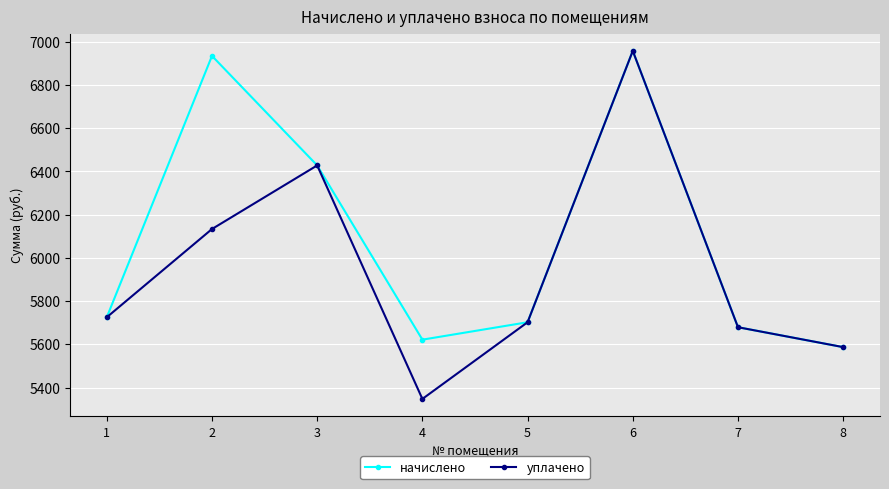

Rank the series by their average value, from lowest to highest.

уплачено, начислено